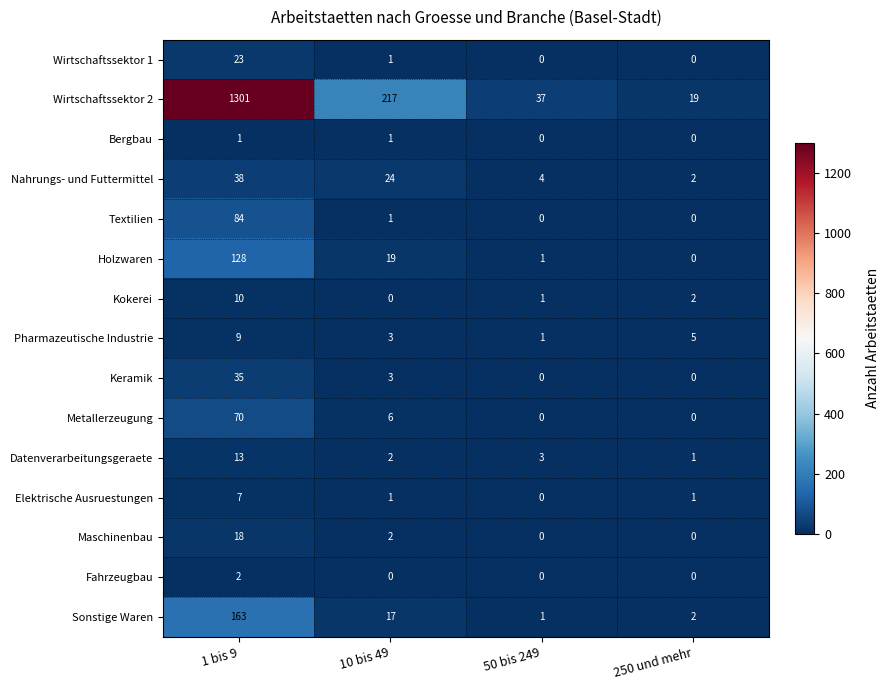

Which category has the lowest value in the Sonstige Waren series?

50 bis 249